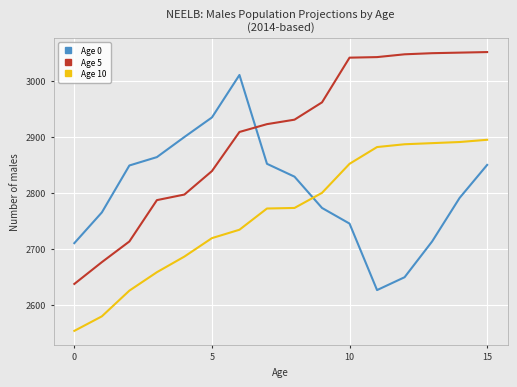

How many lines are shown in the chart?

3